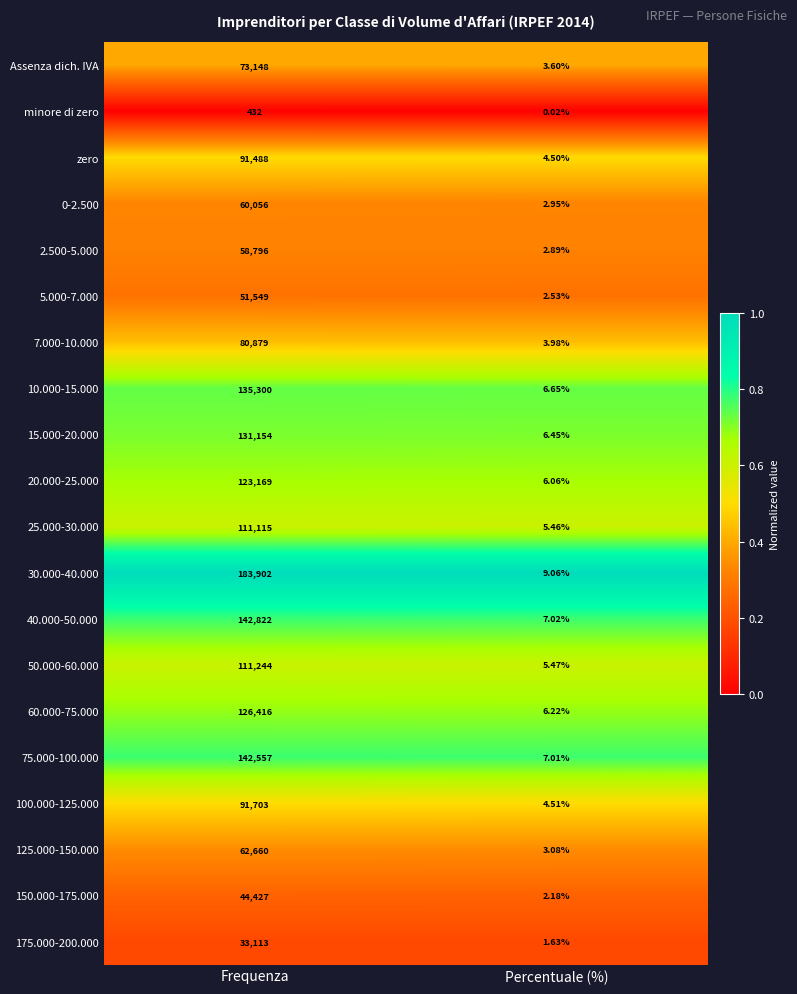

At which label is 2.500-5.000 closest to 29399?

Percentuale (%)